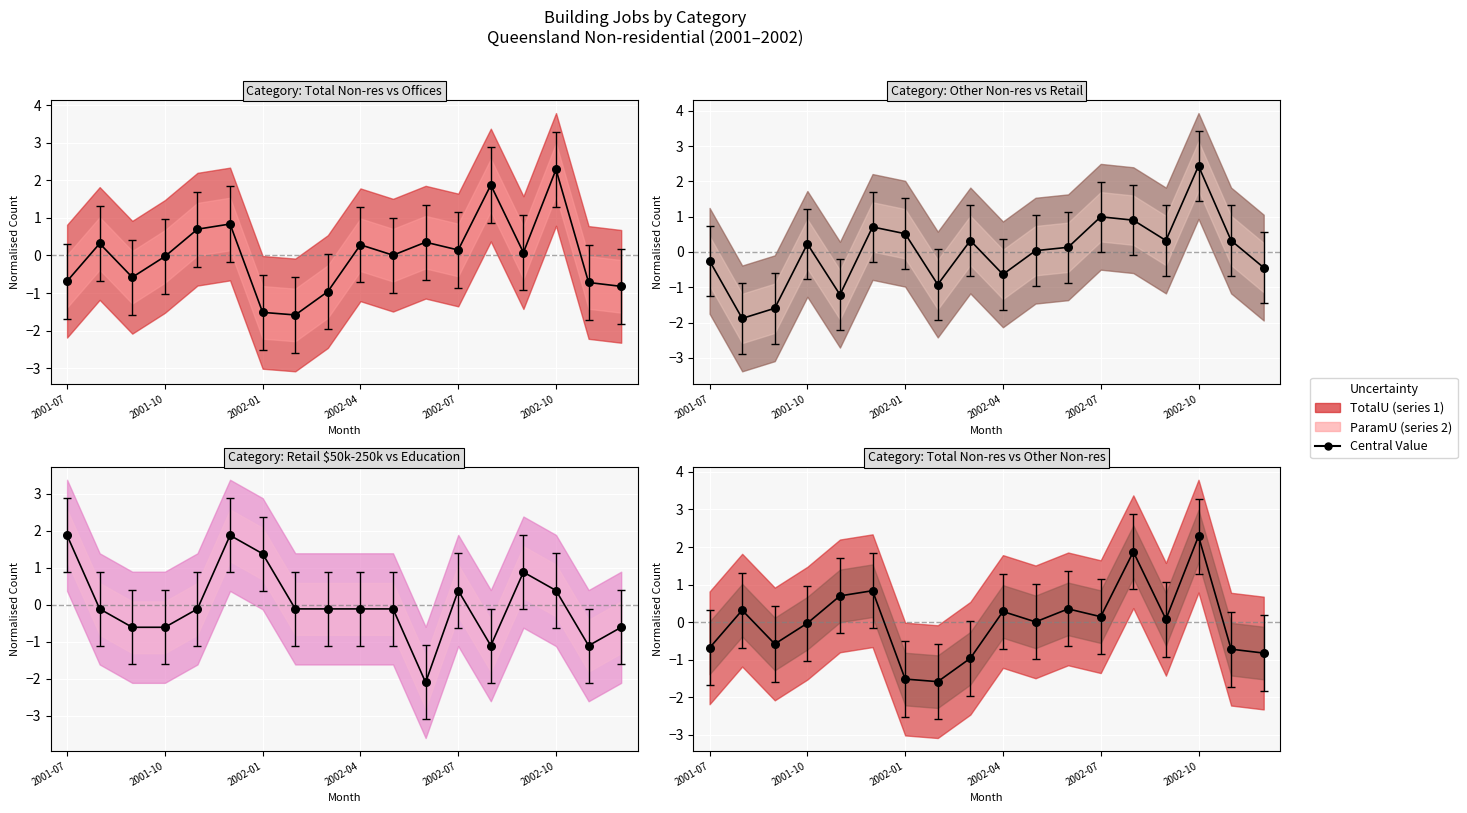

Which series reaches the minimum Y coordinate?

Retail $50k-$250k